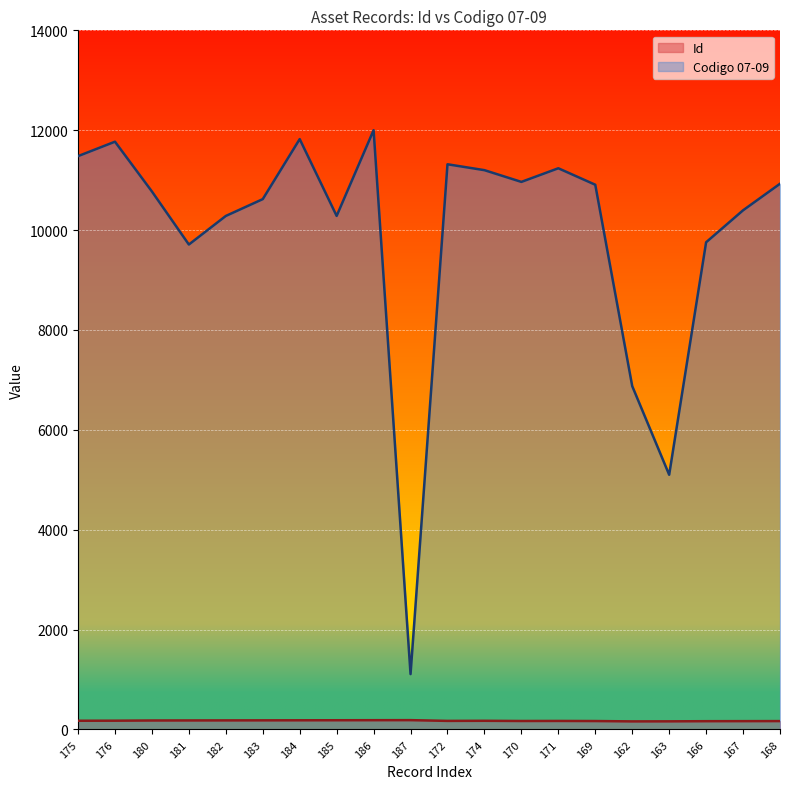

True or false: Id has a value of 163 at 163.

True